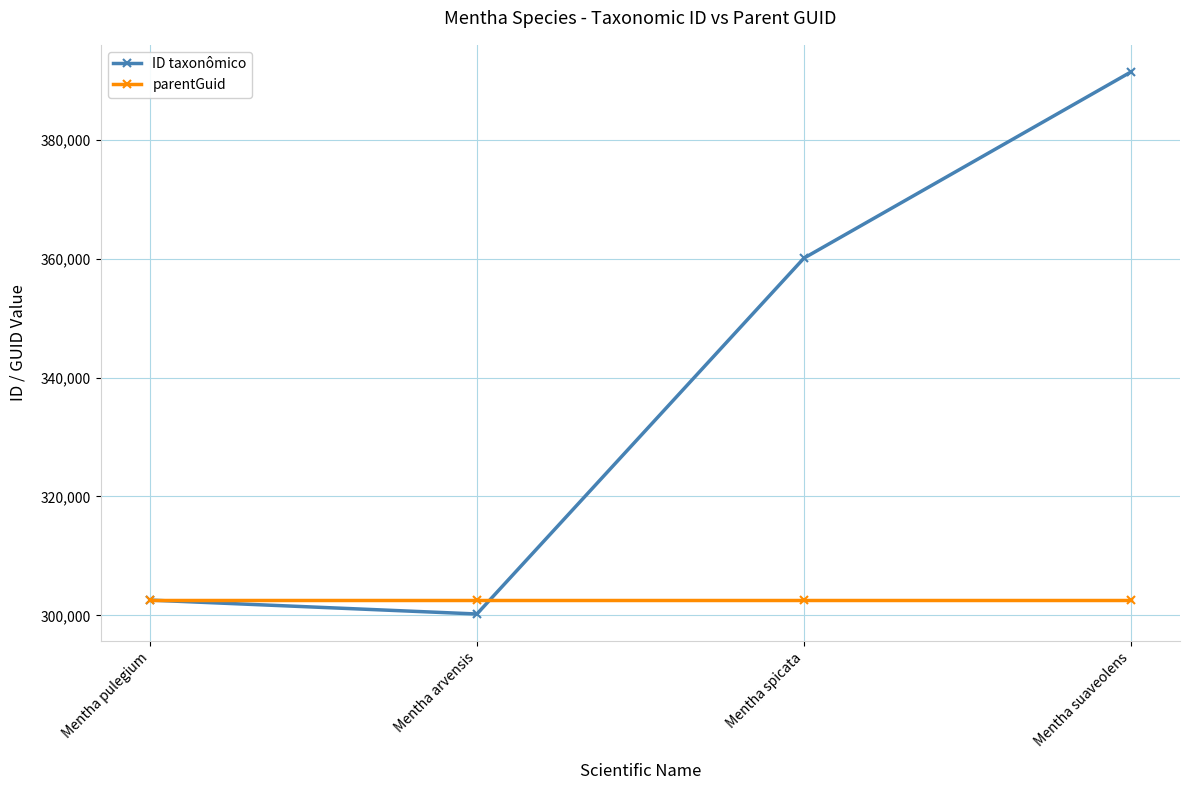

Which series ends up on top after the final intersection of parentGuid and ID taxonômico?

ID taxonômico